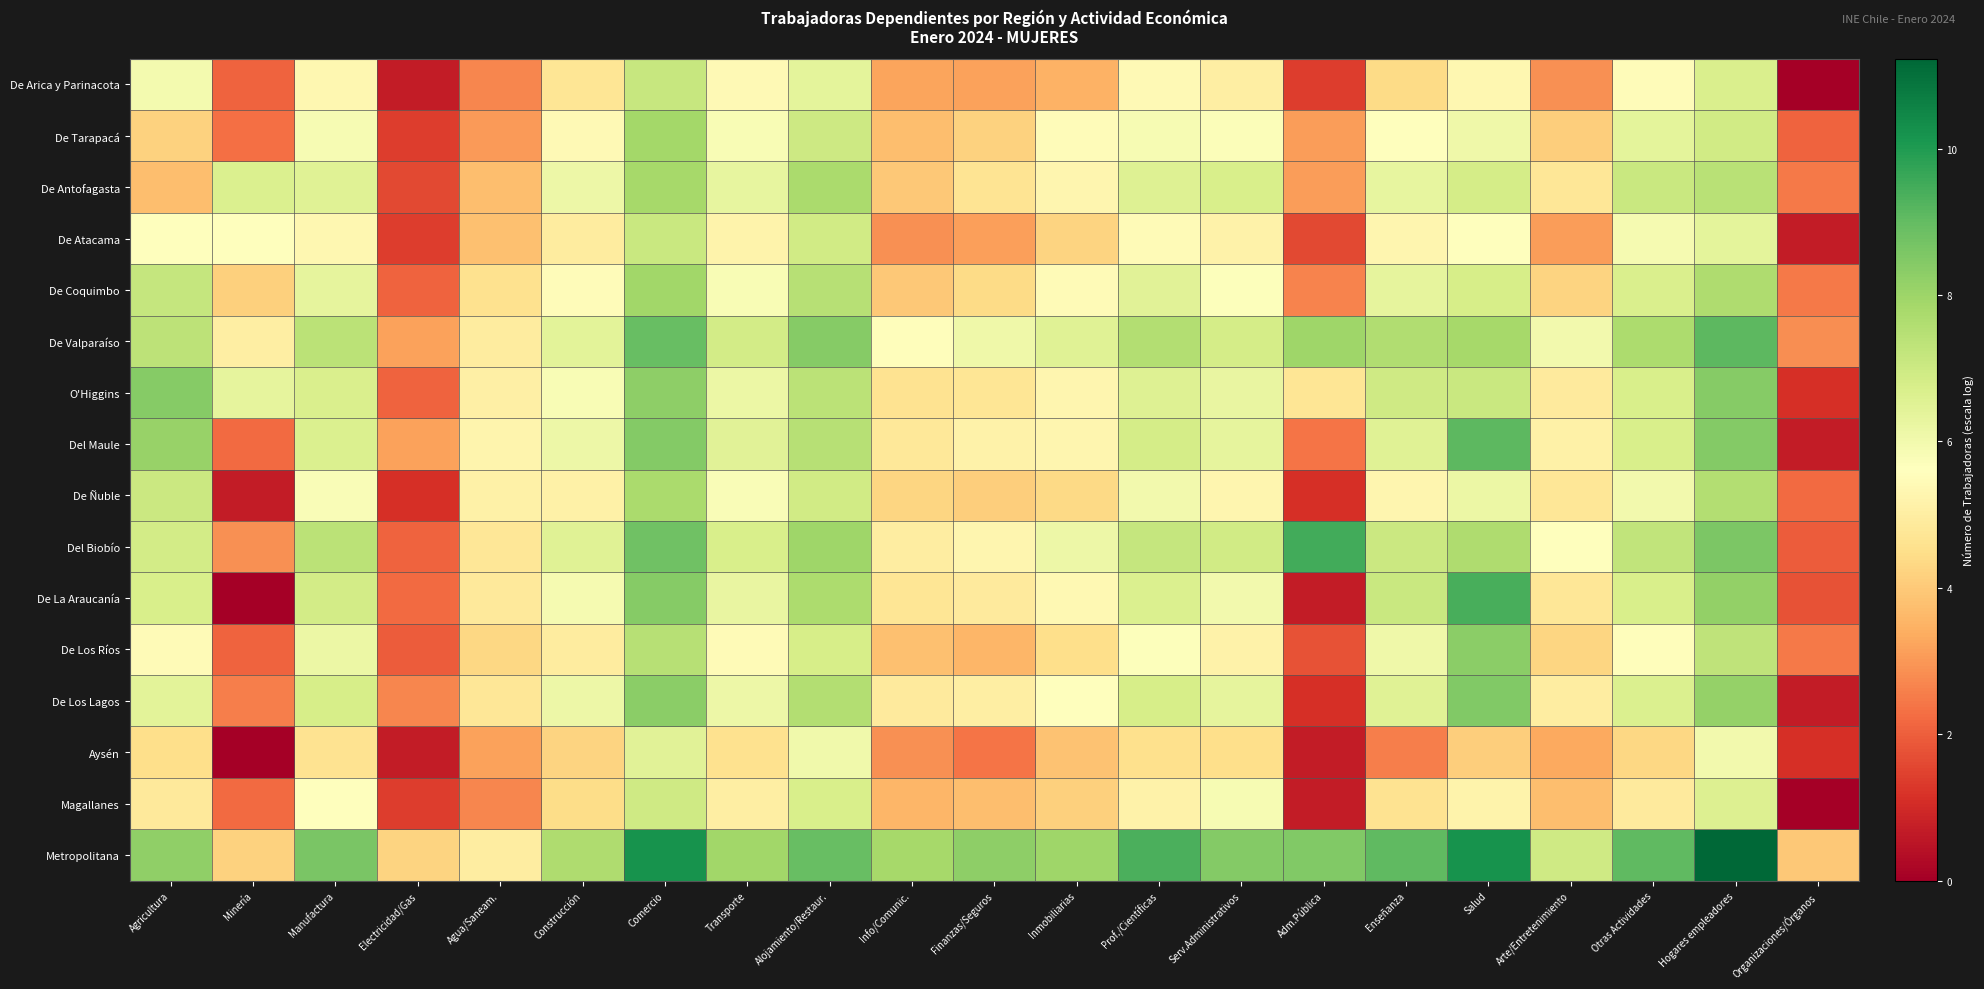

Reading left to right, transcribe all the data shown in this chart.

De Arica y Parinacota: Agricultura=5.9	Minería=2.1	Manufactura=5.3	Electricidad/Gas=0.7	Agua/Saneam.=2.7	Construcción=4.7	Comercio=7.1	Transporte=5.4	Alojamiento/Restaur.=6.4	Info/Comunic.=3.2	Finanzas/Seguros=3.2	Inmobiliarias=3.5	Prof./Científicas=5.4	Serv.Administrativos=5.0	Adm.Pública=1.4	Enseñanza=4.4	Salud=5.3	Arte/Entretenimiento=2.9	Otras Actividades=5.5	Hogares empleadores=6.7	Organizaciones/Órganos=0.0
De Tarapacá: Agricultura=4.2	Minería=2.3	Manufactura=5.8	Electricidad/Gas=1.4	Agua/Saneam.=3.0	Construcción=5.4	Comercio=7.9	Transporte=5.8	Alojamiento/Restaur.=7.0	Info/Comunic.=3.8	Finanzas/Seguros=4.2	Inmobiliarias=5.5	Prof./Científicas=5.9	Serv.Administrativos=5.7	Adm.Pública=3.1	Enseñanza=5.6	Salud=6.1	Arte/Entretenimiento=4.1	Otras Actividades=6.4	Hogares empleadores=6.9	Organizaciones/Órganos=2.1
De Antofagasta: Agricultura=3.7	Minería=6.6	Manufactura=6.5	Electricidad/Gas=1.6	Agua/Saneam.=3.8	Construcción=6.1	Comercio=7.8	Transporte=6.3	Alojamiento/Restaur.=7.7	Info/Comunic.=4.0	Finanzas/Seguros=4.7	Inmobiliarias=5.3	Prof./Científicas=6.6	Serv.Administrativos=6.7	Adm.Pública=3.1	Enseñanza=6.3	Salud=6.8	Arte/Entretenimiento=4.8	Otras Actividades=7.1	Hogares empleadores=7.4	Organizaciones/Órganos=2.5
De Atacama: Agricultura=5.6	Minería=5.6	Manufactura=5.3	Electricidad/Gas=1.4	Agua/Saneam.=3.8	Construcción=4.9	Comercio=7.1	Transporte=5.2	Alojamiento/Restaur.=6.9	Info/Comunic.=2.9	Finanzas/Seguros=3.1	Inmobiliarias=4.2	Prof./Científicas=5.5	Serv.Administrativos=5.2	Adm.Pública=1.6	Enseñanza=5.3	Salud=5.6	Arte/Entretenimiento=3.1	Otras Actividades=5.9	Hogares empleadores=6.4	Organizaciones/Órganos=0.7
De Coquimbo: Agricultura=7.2	Minería=4.1	Manufactura=6.3	Electricidad/Gas=2.1	Agua/Saneam.=4.6	Construcción=5.5	Comercio=7.9	Transporte=5.8	Alojamiento/Restaur.=7.5	Info/Comunic.=4.0	Finanzas/Seguros=4.4	Inmobiliarias=5.5	Prof./Científicas=6.5	Serv.Administrativos=5.7	Adm.Pública=2.6	Enseñanza=6.3	Salud=6.8	Arte/Entretenimiento=4.2	Otras Actividades=6.7	Hogares empleadores=7.7	Organizaciones/Órganos=2.5
De Valparaíso: Agricultura=7.3	Minería=5.0	Manufactura=7.4	Electricidad/Gas=3.2	Agua/Saneam.=4.9	Construcción=6.4	Comercio=8.9	Transporte=6.9	Alojamiento/Restaur.=8.4	Info/Comunic.=5.5	Finanzas/Seguros=6.1	Inmobiliarias=6.5	Prof./Científicas=7.6	Serv.Administrativos=6.8	Adm.Pública=8.0	Enseñanza=7.6	Salud=7.8	Arte/Entretenimiento=6.0	Otras Actividades=7.7	Hogares empleadores=9.1	Organizaciones/Órganos=2.8
O'Higgins: Agricultura=8.4	Minería=6.3	Manufactura=6.7	Electricidad/Gas=2.1	Agua/Saneam.=5.0	Construcción=5.8	Comercio=8.3	Transporte=6.2	Alojamiento/Restaur.=7.4	Info/Comunic.=4.6	Finanzas/Seguros=4.7	Inmobiliarias=5.3	Prof./Científicas=6.5	Serv.Administrativos=6.2	Adm.Pública=4.7	Enseñanza=6.9	Salud=7.1	Arte/Entretenimiento=4.9	Otras Actividades=6.7	Hogares empleadores=8.4	Organizaciones/Órganos=1.1
Del Maule: Agricultura=8.1	Minería=2.2	Manufactura=6.7	Electricidad/Gas=3.2	Agua/Saneam.=5.2	Construcción=6.1	Comercio=8.4	Transporte=6.4	Alojamiento/Restaur.=7.5	Info/Comunic.=4.8	Finanzas/Seguros=5.1	Inmobiliarias=5.3	Prof./Científicas=6.8	Serv.Administrativos=6.3	Adm.Pública=2.4	Enseñanza=6.5	Salud=9.1	Arte/Entretenimiento=5.1	Otras Actividades=6.7	Hogares empleadores=8.4	Organizaciones/Órganos=0.7
De Ñuble: Agricultura=7.0	Minería=0.7	Manufactura=5.8	Electricidad/Gas=1.1	Agua/Saneam.=5.1	Construcción=5.1	Comercio=7.7	Transporte=5.7	Alojamiento/Restaur.=6.9	Info/Comunic.=4.3	Finanzas/Seguros=4.1	Inmobiliarias=4.4	Prof./Científicas=6.0	Serv.Administrativos=5.3	Adm.Pública=1.1	Enseñanza=5.3	Salud=6.2	Arte/Entretenimiento=4.8	Otras Actividades=6.0	Hogares empleadores=7.5	Organizaciones/Órganos=2.2
Del Biobío: Agricultura=6.9	Minería=2.9	Manufactura=7.4	Electricidad/Gas=2.1	Agua/Saneam.=4.8	Construcción=6.5	Comercio=8.8	Transporte=6.7	Alojamiento/Restaur.=8.0	Info/Comunic.=5.0	Finanzas/Seguros=5.3	Inmobiliarias=6.1	Prof./Científicas=7.2	Serv.Administrativos=6.9	Adm.Pública=9.5	Enseñanza=7.0	Salud=7.7	Arte/Entretenimiento=5.6	Otras Actividades=7.3	Hogares empleadores=8.6	Organizaciones/Órganos=1.9
De La Araucanía: Agricultura=6.7	Minería=0.0	Manufactura=6.9	Electricidad/Gas=2.2	Agua/Saneam.=4.8	Construcción=5.9	Comercio=8.4	Transporte=6.2	Alojamiento/Restaur.=7.7	Info/Comunic.=4.7	Finanzas/Seguros=4.9	Inmobiliarias=5.4	Prof./Científicas=6.7	Serv.Administrativos=6.0	Adm.Pública=0.7	Enseñanza=7.1	Salud=9.4	Arte/Entretenimiento=4.8	Otras Actividades=6.8	Hogares empleadores=8.2	Organizaciones/Órganos=1.8
De Los Ríos: Agricultura=5.5	Minería=2.1	Manufactura=6.2	Electricidad/Gas=1.9	Agua/Saneam.=4.3	Construcción=4.9	Comercio=7.5	Transporte=5.4	Alojamiento/Restaur.=6.8	Info/Comunic.=3.8	Finanzas/Seguros=3.6	Inmobiliarias=4.5	Prof./Científicas=5.7	Serv.Administrativos=5.1	Adm.Pública=1.8	Enseñanza=6.1	Salud=8.3	Arte/Entretenimiento=4.3	Otras Actividades=5.6	Hogares empleadores=7.3	Organizaciones/Órganos=2.5
De Los Lagos: Agricultura=6.4	Minería=2.6	Manufactura=6.8	Electricidad/Gas=2.7	Agua/Saneam.=4.8	Construcción=6.1	Comercio=8.3	Transporte=6.1	Alojamiento/Restaur.=7.6	Info/Comunic.=4.9	Finanzas/Seguros=5.0	Inmobiliarias=5.6	Prof./Científicas=6.8	Serv.Administrativos=6.3	Adm.Pública=1.1	Enseñanza=6.5	Salud=8.5	Arte/Entretenimiento=5.0	Otras Actividades=6.7	Hogares empleadores=8.1	Organizaciones/Órganos=0.7
Aysén: Agricultura=4.5	Minería=0.0	Manufactura=4.6	Electricidad/Gas=0.7	Agua/Saneam.=3.2	Construcción=4.2	Comercio=6.5	Transporte=4.6	Alojamiento/Restaur.=6.0	Info/Comunic.=2.9	Finanzas/Seguros=2.4	Inmobiliarias=3.8	Prof./Científicas=4.5	Serv.Administrativos=4.5	Adm.Pública=0.7	Enseñanza=2.6	Salud=4.1	Arte/Entretenimiento=3.3	Otras Actividades=4.3	Hogares empleadores=6.0	Organizaciones/Órganos=1.1
Magallanes: Agricultura=4.9	Minería=2.2	Manufactura=5.6	Electricidad/Gas=1.4	Agua/Saneam.=2.7	Construcción=4.4	Comercio=7.0	Transporte=5.0	Alojamiento/Restaur.=6.7	Info/Comunic.=3.6	Finanzas/Seguros=3.7	Inmobiliarias=4.1	Prof./Científicas=5.1	Serv.Administrativos=5.8	Adm.Pública=0.7	Enseñanza=4.6	Salud=5.2	Arte/Entretenimiento=3.8	Otras Actividades=4.9	Hogares empleadores=6.6	Organizaciones/Órganos=0.0
Metropolitana: Agricultura=8.2	Minería=4.2	Manufactura=8.6	Electricidad/Gas=4.2	Agua/Saneam.=5.0	Construcción=7.6	Comercio=10.2	Transporte=7.9	Alojamiento/Restaur.=8.9	Info/Comunic.=7.8	Finanzas/Seguros=8.3	Inmobiliarias=8.0	Prof./Científicas=9.4	Serv.Administrativos=8.5	Adm.Pública=8.5	Enseñanza=9.1	Salud=10.2	Arte/Entretenimiento=7.0	Otras Actividades=9.0	Hogares empleadores=11.2	Organizaciones/Órganos=4.0